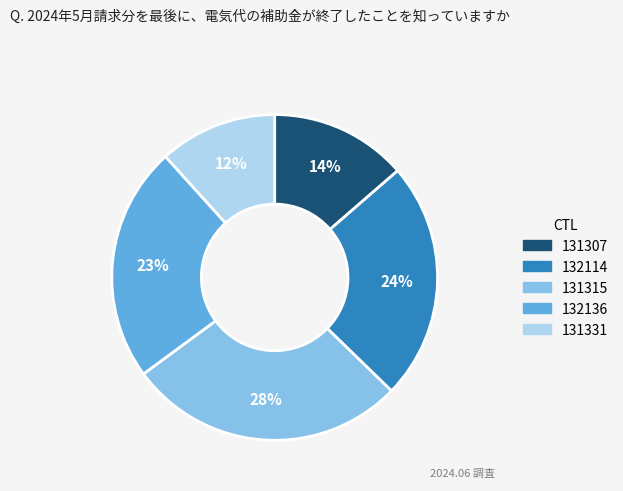

Is it true that 132114 is 24% of the pie?

True